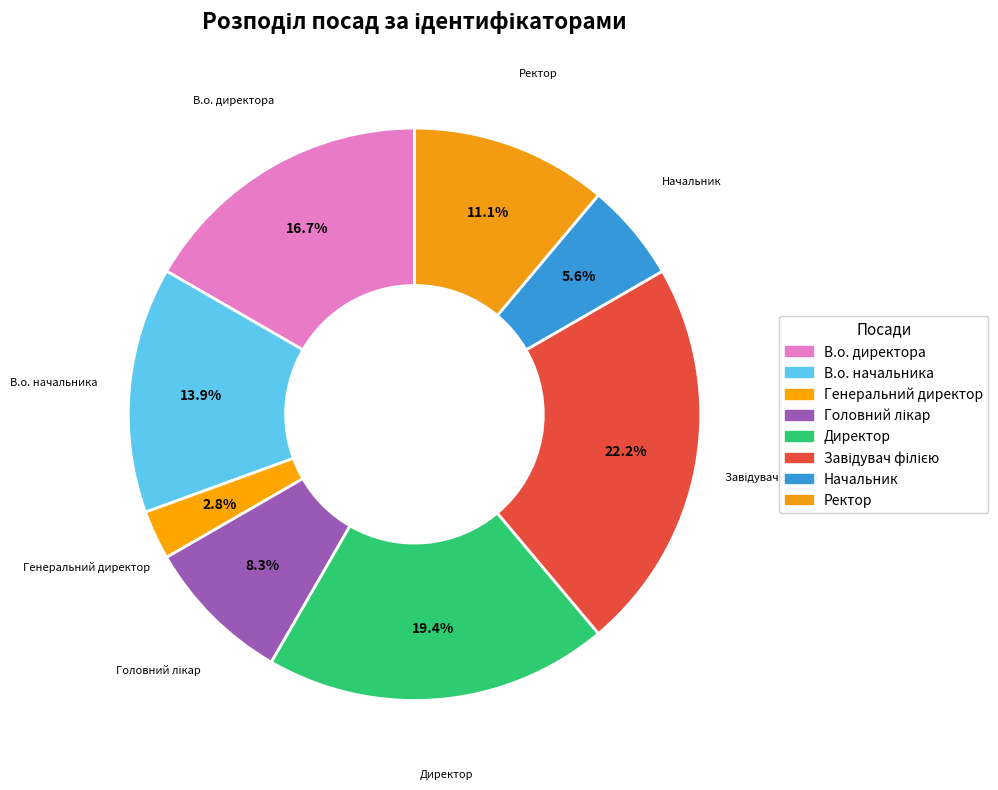

Which category has the smallest portion of the pie?

Генеральний директор